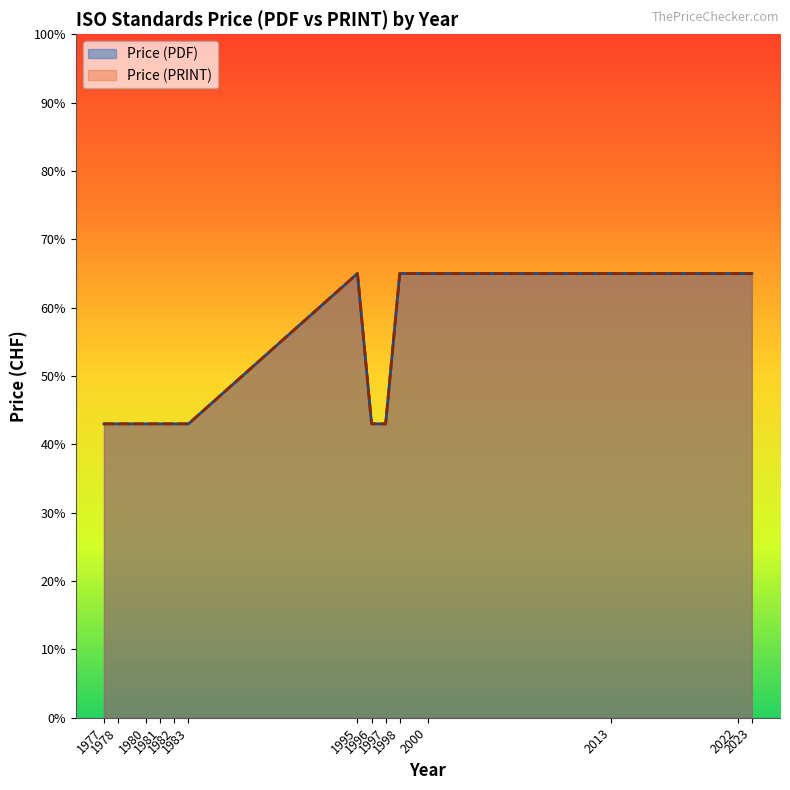

The Price (PDF) series shows 67 at 1996. True or false?

False